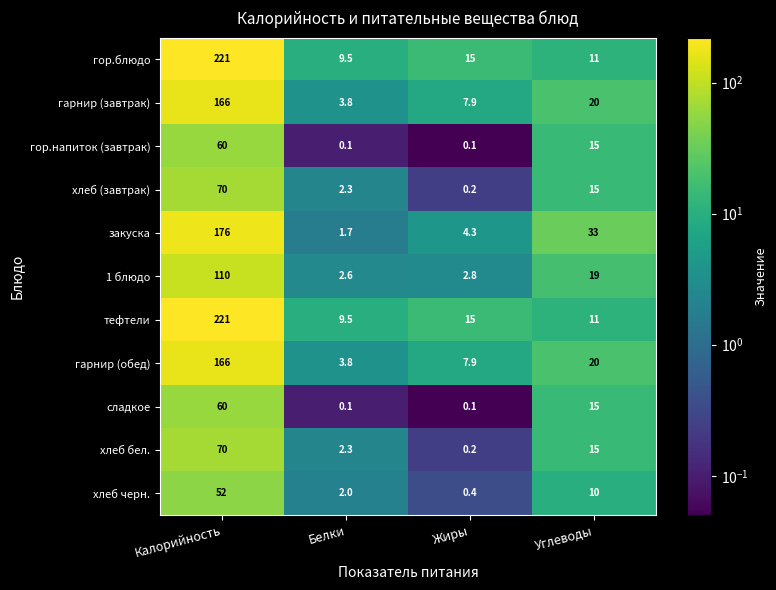

At how many categories does at least one series exceed 180?

1